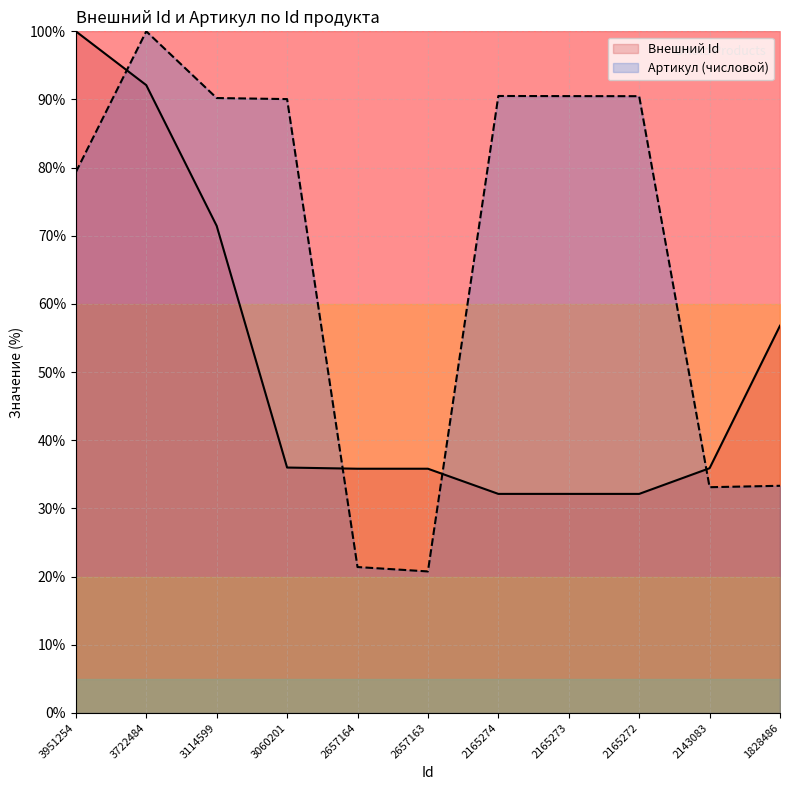

What is the lowest value of the Внешний Id series?

32.1